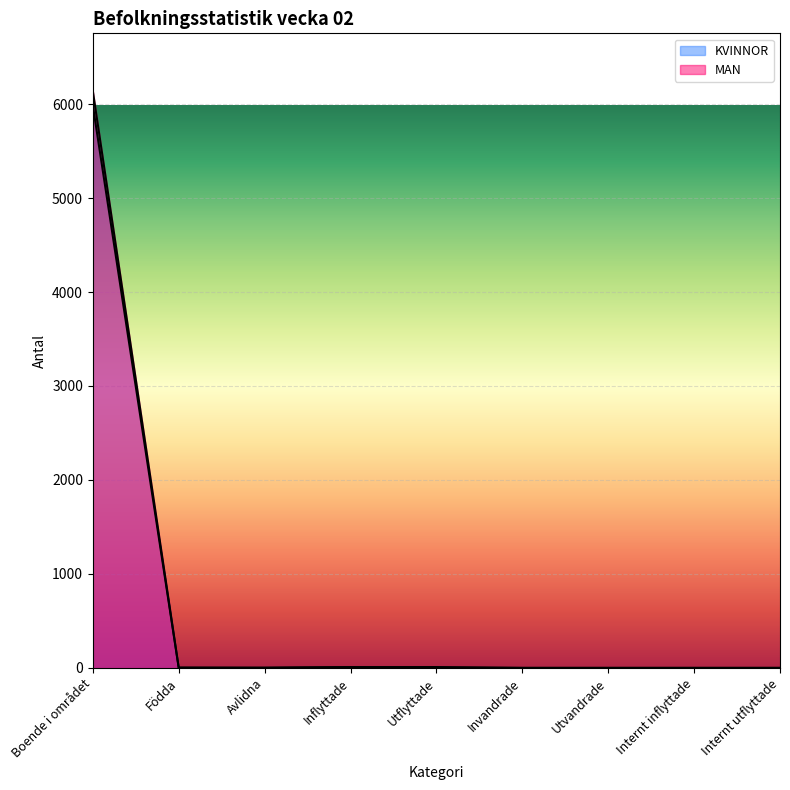

Which series has the largest total across all categories?

MAN